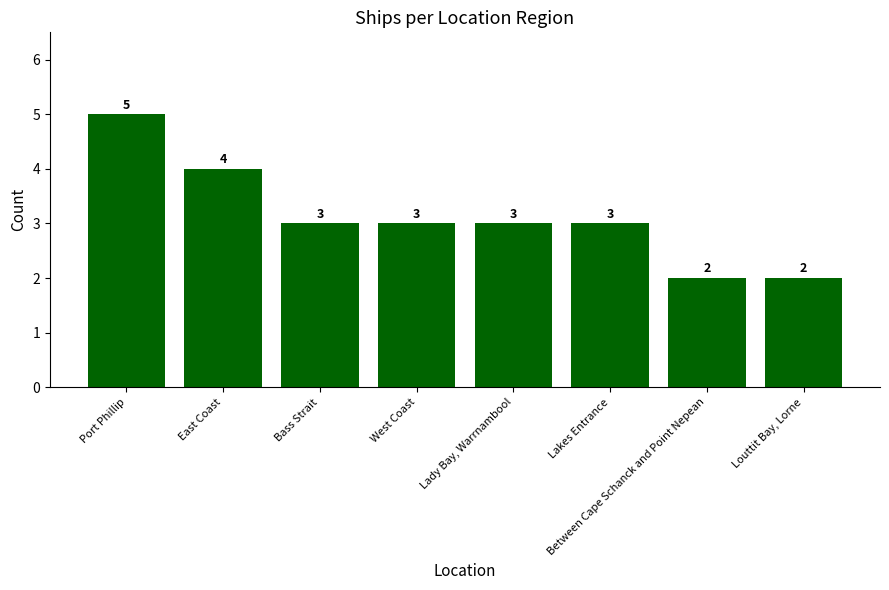

Reading left to right, transcribe all the data shown in this chart.

Port Phillip=5	East Coast=4	Bass Strait=3	West Coast=3	Lady Bay, Warrnambool=3	Lakes Entrance=3	Between Cape Schanck and Point Nepean=2	Louttit Bay, Lorne=2